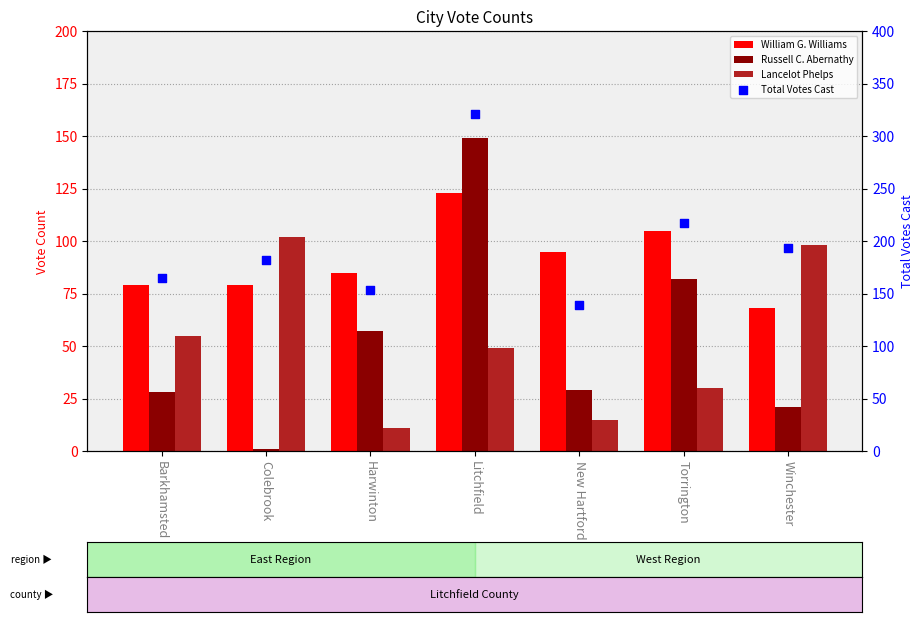

At which category is the sum across all series the highest?

Litchfield